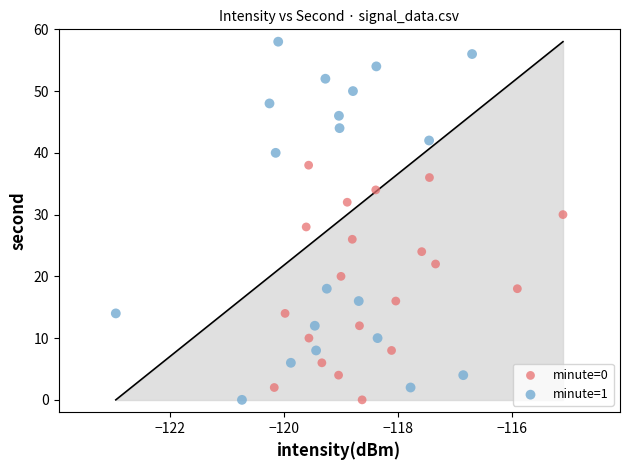

Which series contains the highest Y value?

minute=1